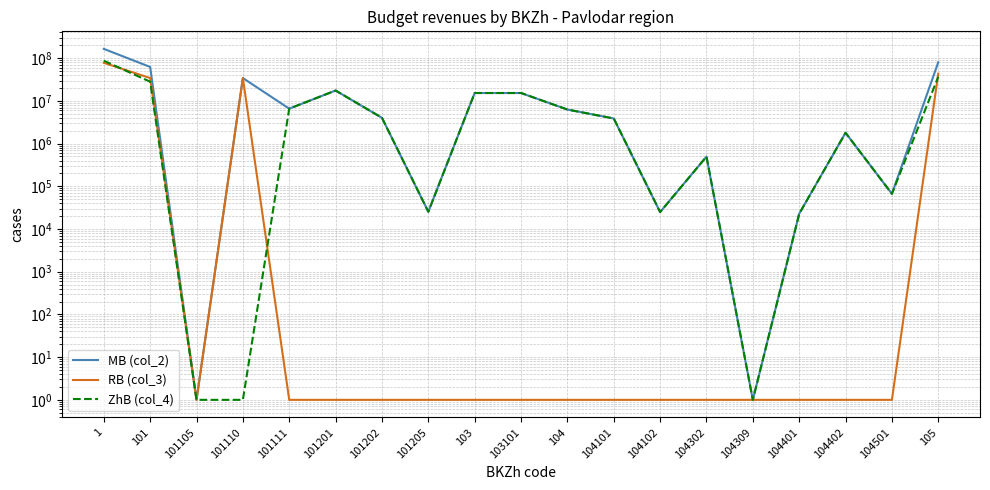

Does the chart have visible grid lines?

Yes